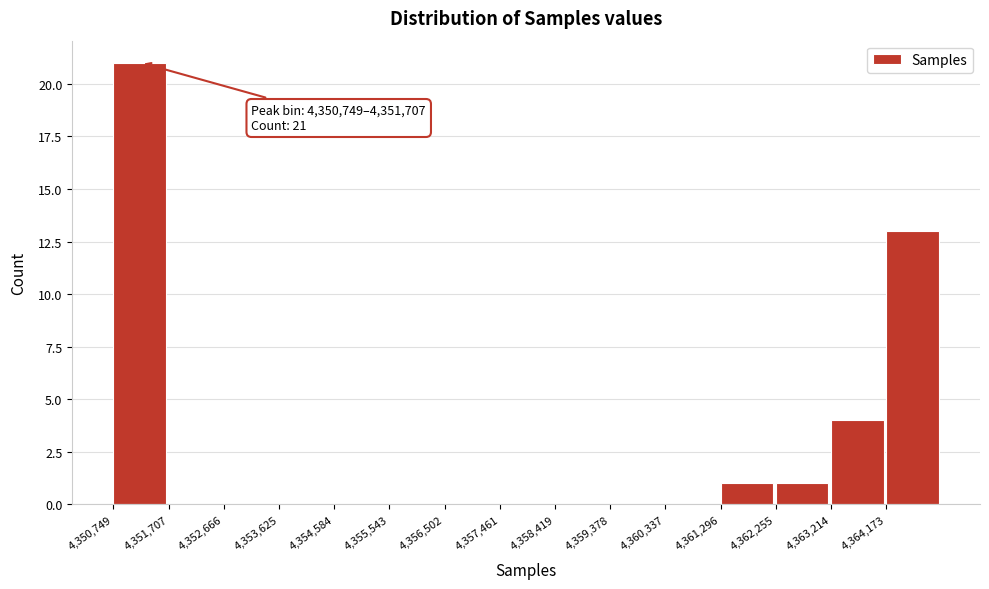

Over which range of the x-axis is the bar tallest?

4350700 to 4351700